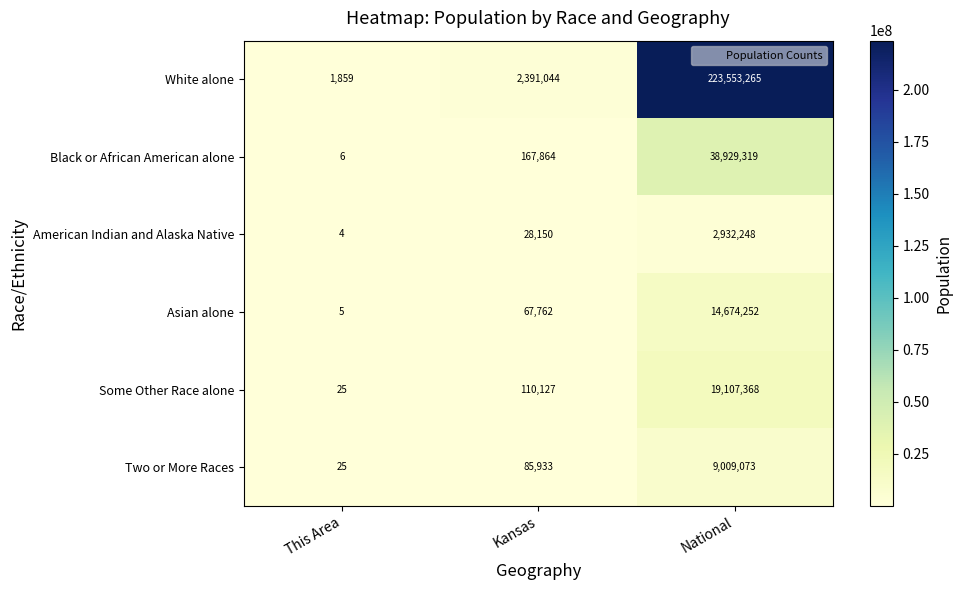

Rank the series at National from highest to lowest value.

White alone, Black or African American alone, Some Other Race alone, Asian alone, Two or More Races, American Indian and Alaska Native